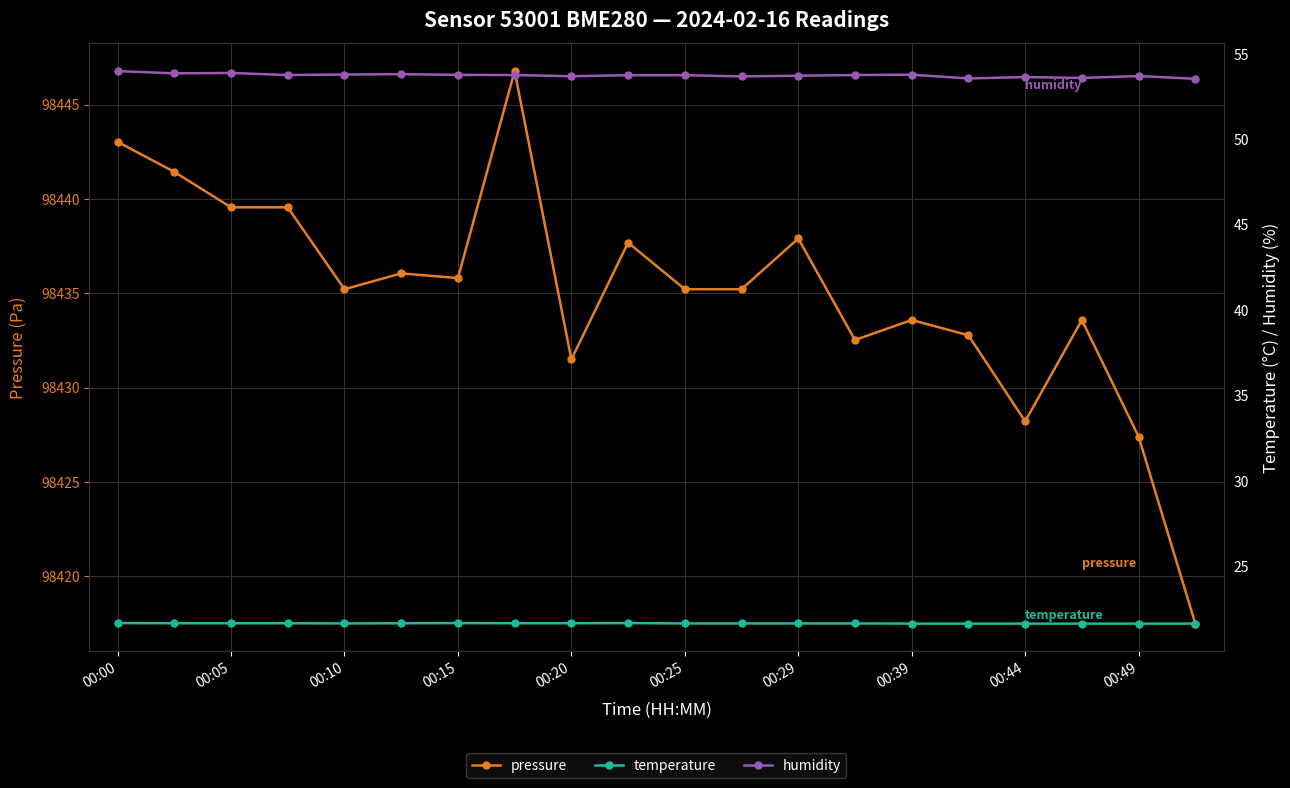

True or false: pressure has more than 1 points higher than both neighbors.

True